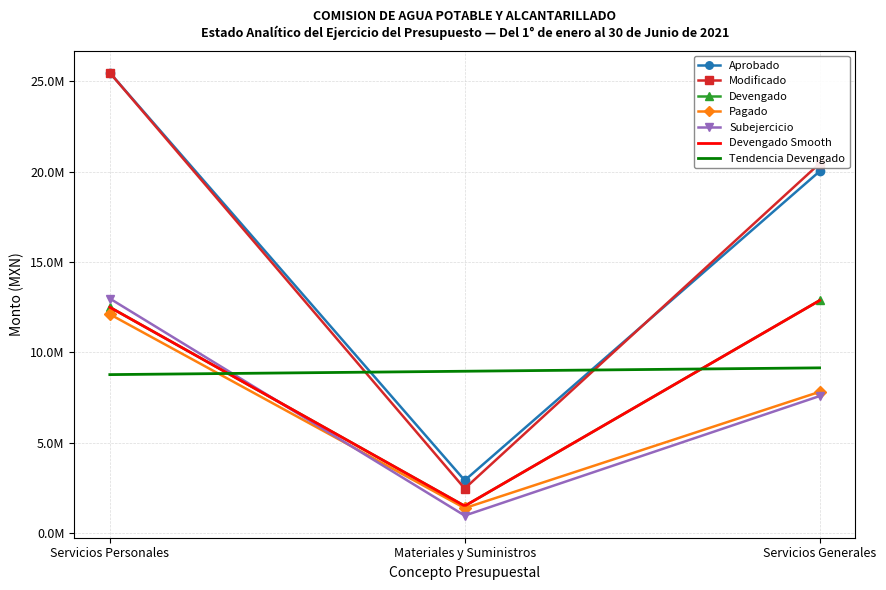

Which label corresponds to the largest value in the chart?

Servicios Personales